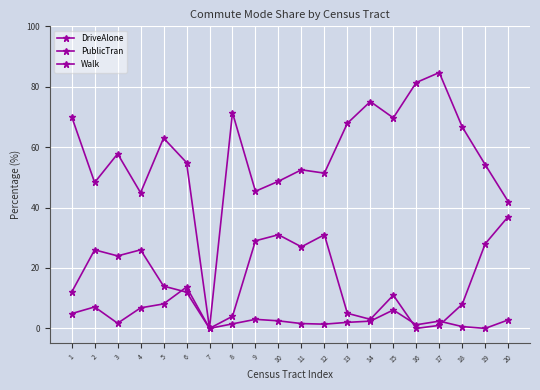

Reading left to right, what are all the values shown in this chart?

DriveAlone: 1=70.1	2=48.3	3=57.8	4=44.9	5=63.0	6=54.9	7=0.0	8=71.4	9=45.4	10=48.7	11=52.5	12=51.4	13=67.9	14=75.1	15=69.7	16=81.4	17=84.7	18=66.7	19=54.2	20=42.0
PublicTran: 1=12.0	2=26.0	3=24.0	4=26.0	5=14.0	6=12.0	7=0.0	8=4.0	9=29.0	10=31.0	11=27.0	12=31.0	13=5.0	14=3.0	15=11.0	16=0.0	17=1.0	18=8.0	19=28.0	20=37.0
Walk: 1=4.9	2=7.1	3=1.7	4=6.8	5=8.1	6=13.7	7=0.0	8=1.5	9=3.0	10=2.5	11=1.6	12=1.4	13=2.0	14=2.4	15=6.1	16=1.2	17=2.4	18=0.6	19=0.0	20=2.8